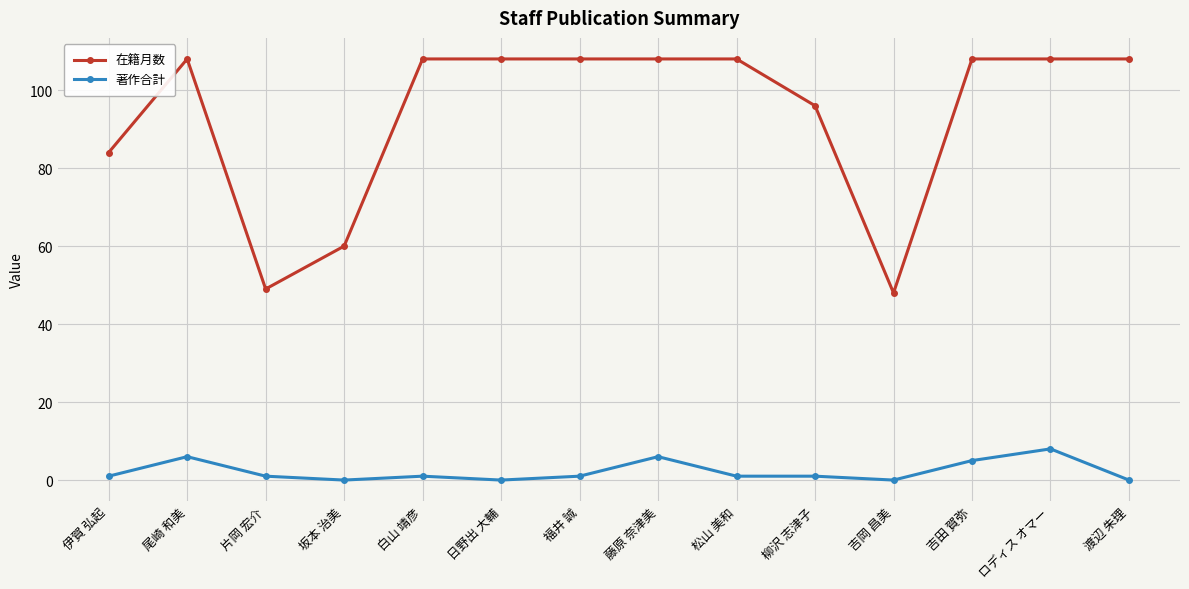

True or false: 著作合計 has more than 0 points higher than both neighbors.

True